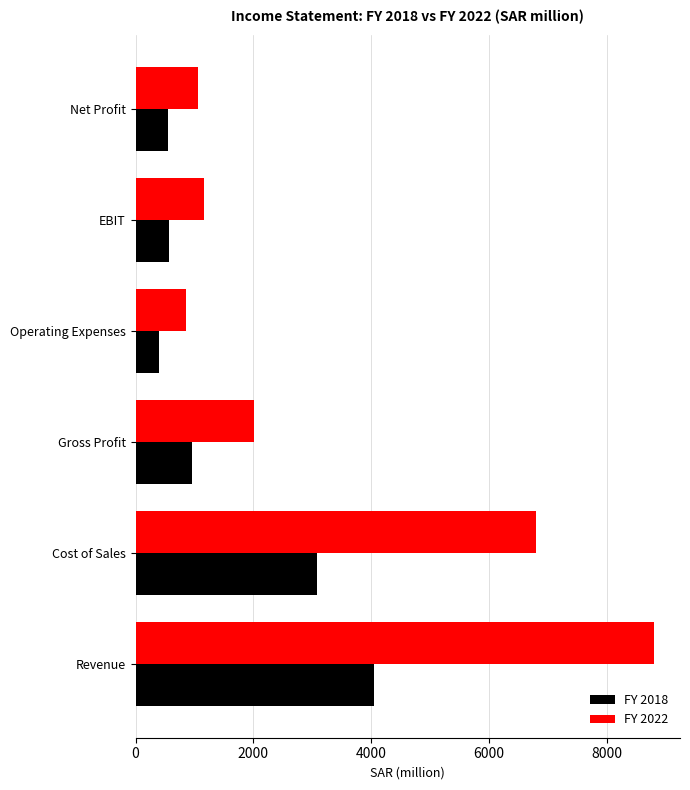

What is the total value across all series at Operating Expenses?

1243.7